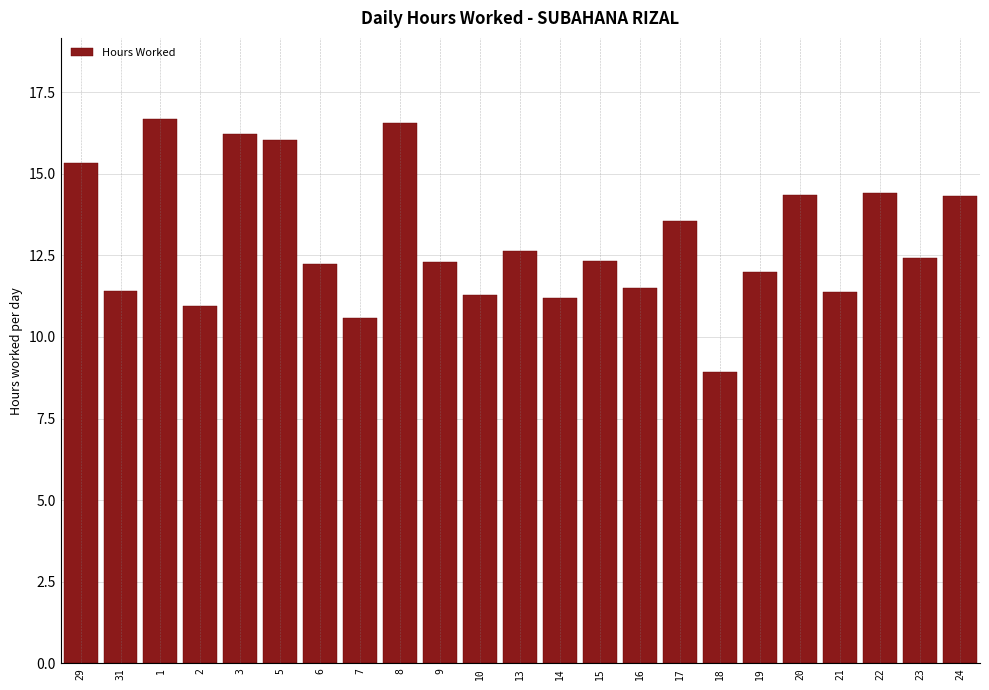

Is it true that the value at 14 is 11.2?

True